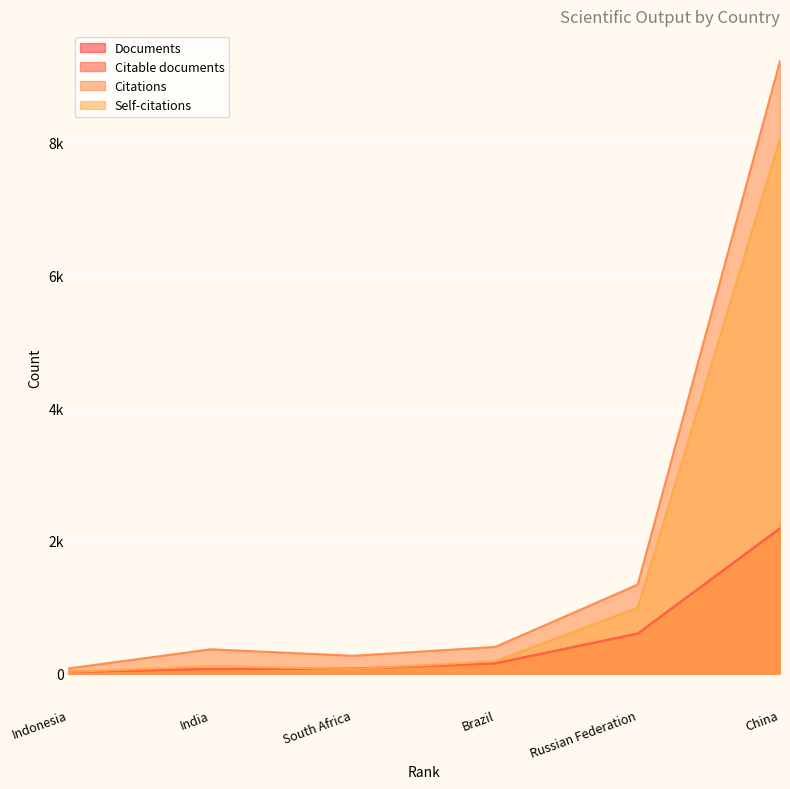

What is the difference between the Citations values at Brazil and South Africa?

134